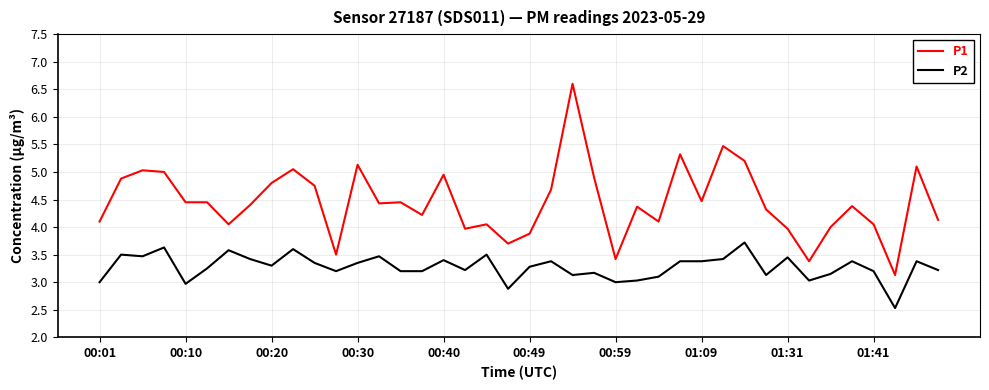

List the series in order of their overall mean, highest first.

P1, P2